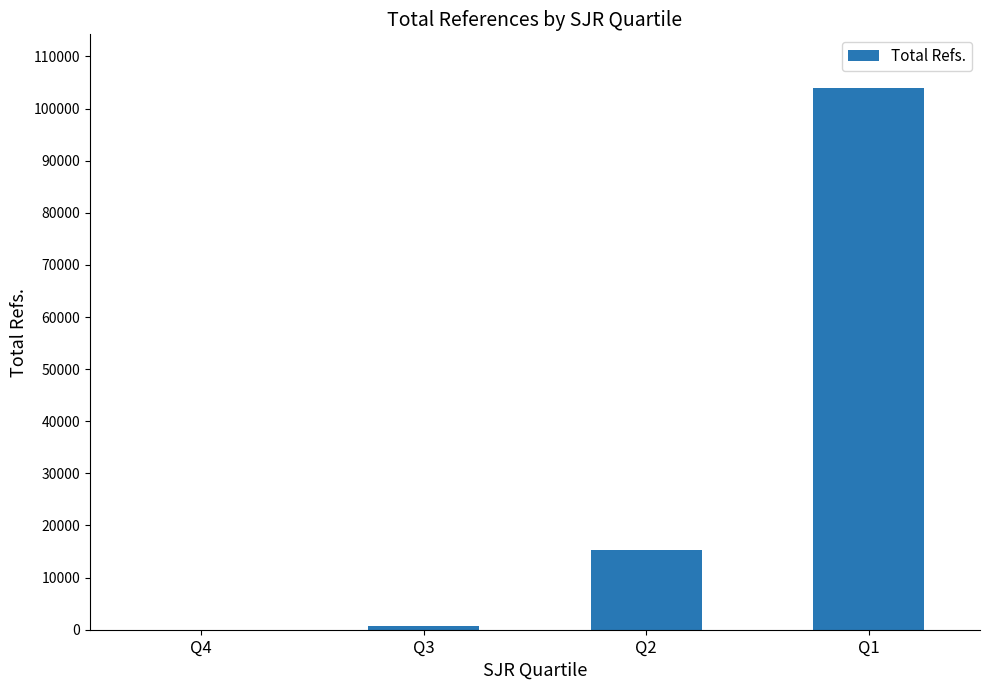

True or false: the data shows 15234 at Q2.

True